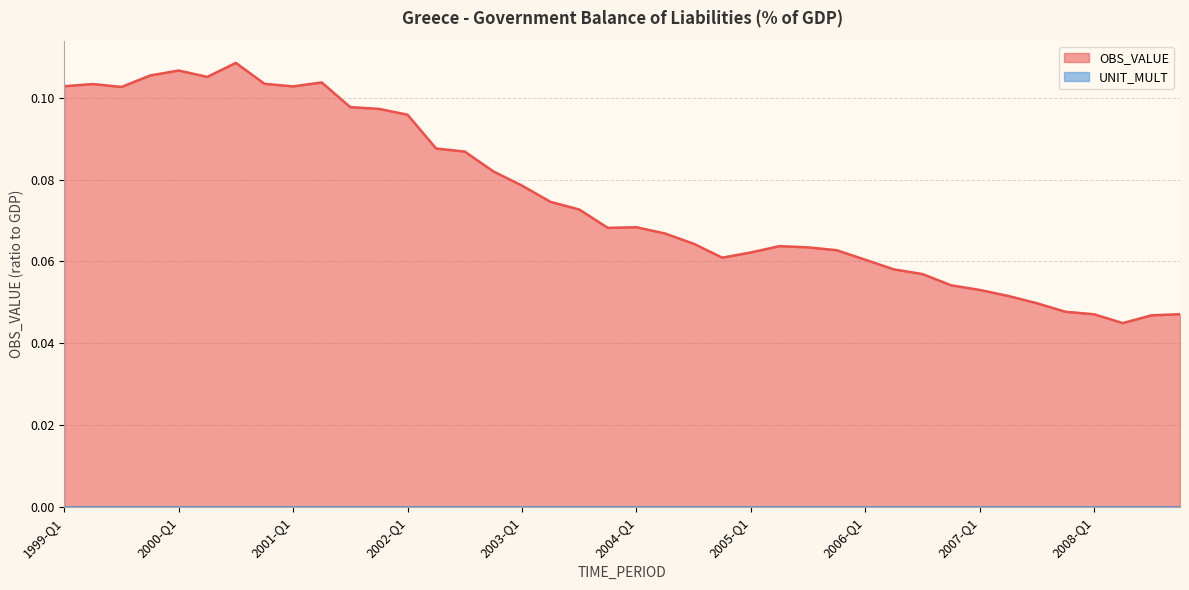

At which label is the value closest to 0?

2008-Q2